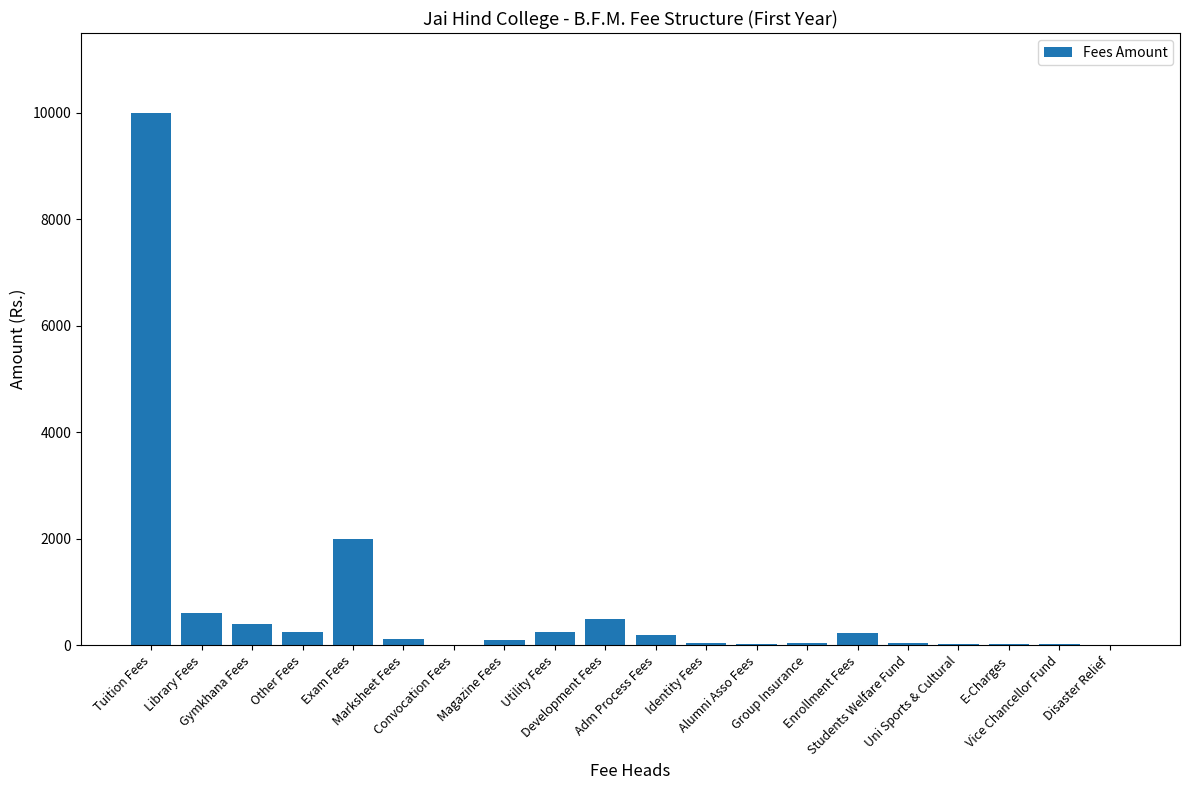

What is the greatest value displayed?

10000